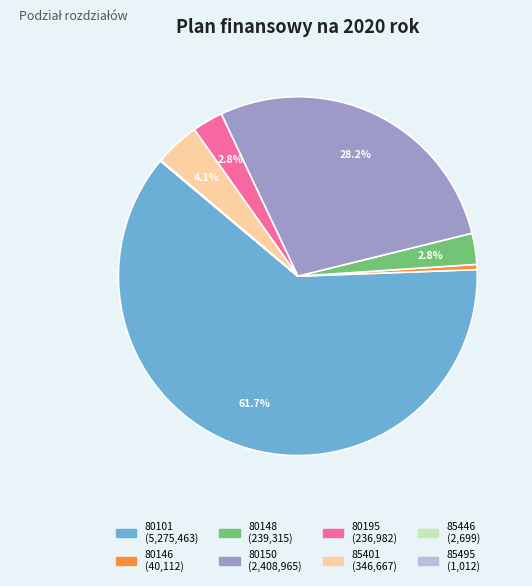

Is the sum of 85401 and 80148 greater than half?

No